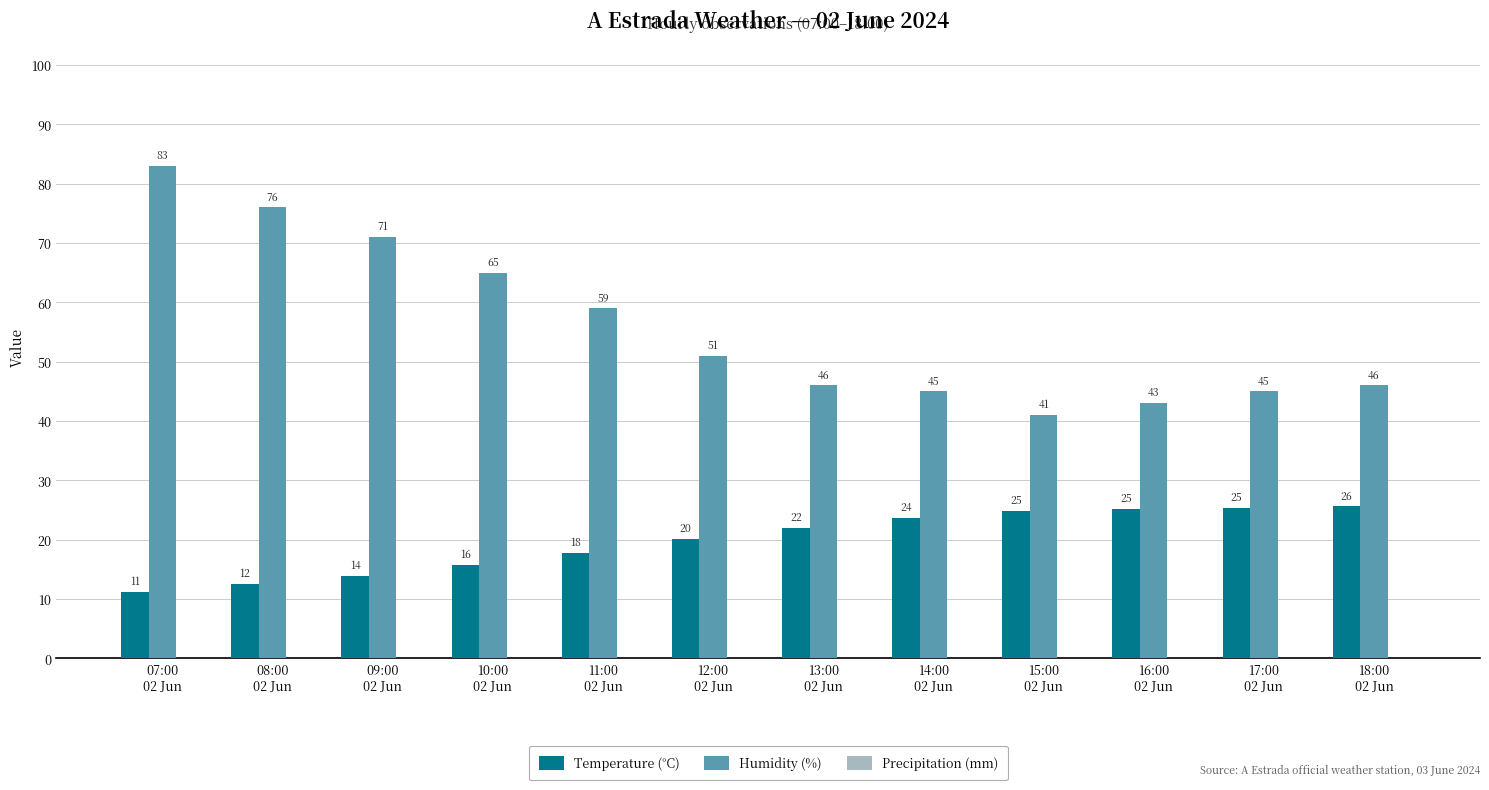

How many data points does each series have?

12